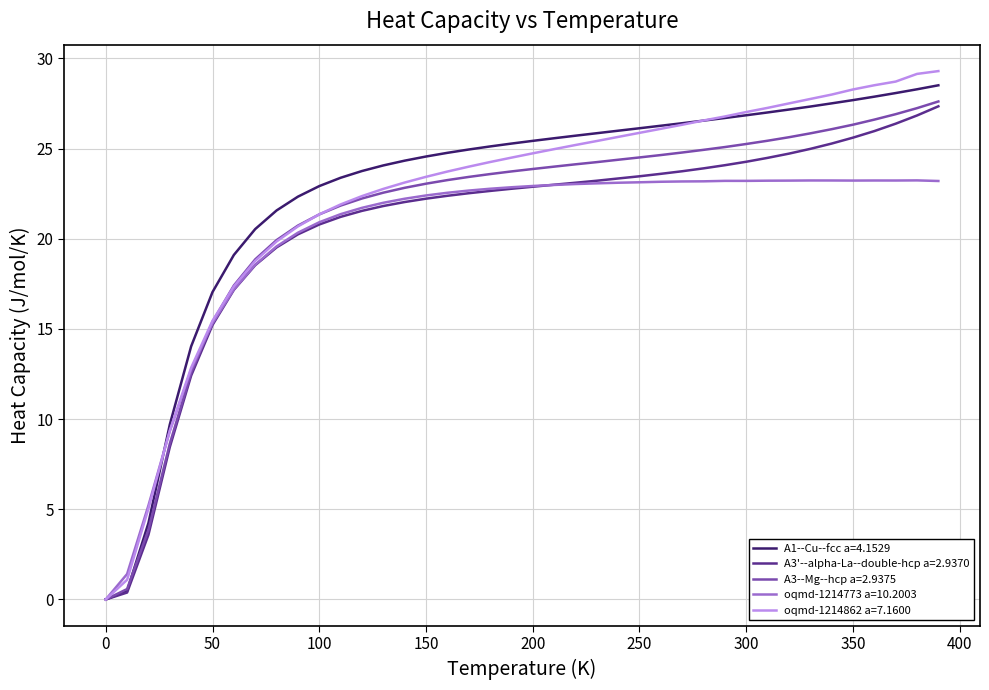

What is the maximum value for oqmd-1214773 a=10.2003?

23.2